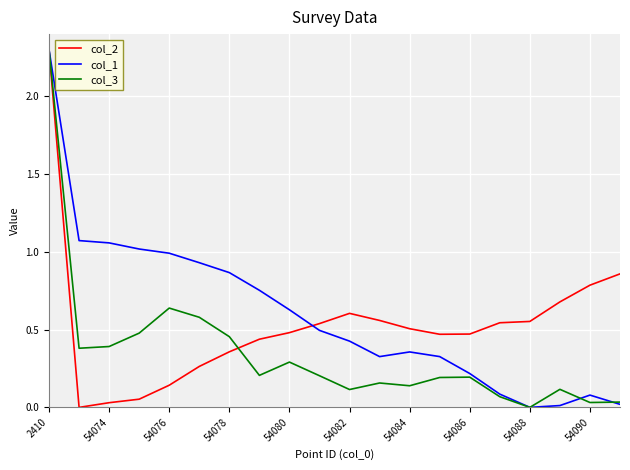

How many lines are shown in the chart?

3